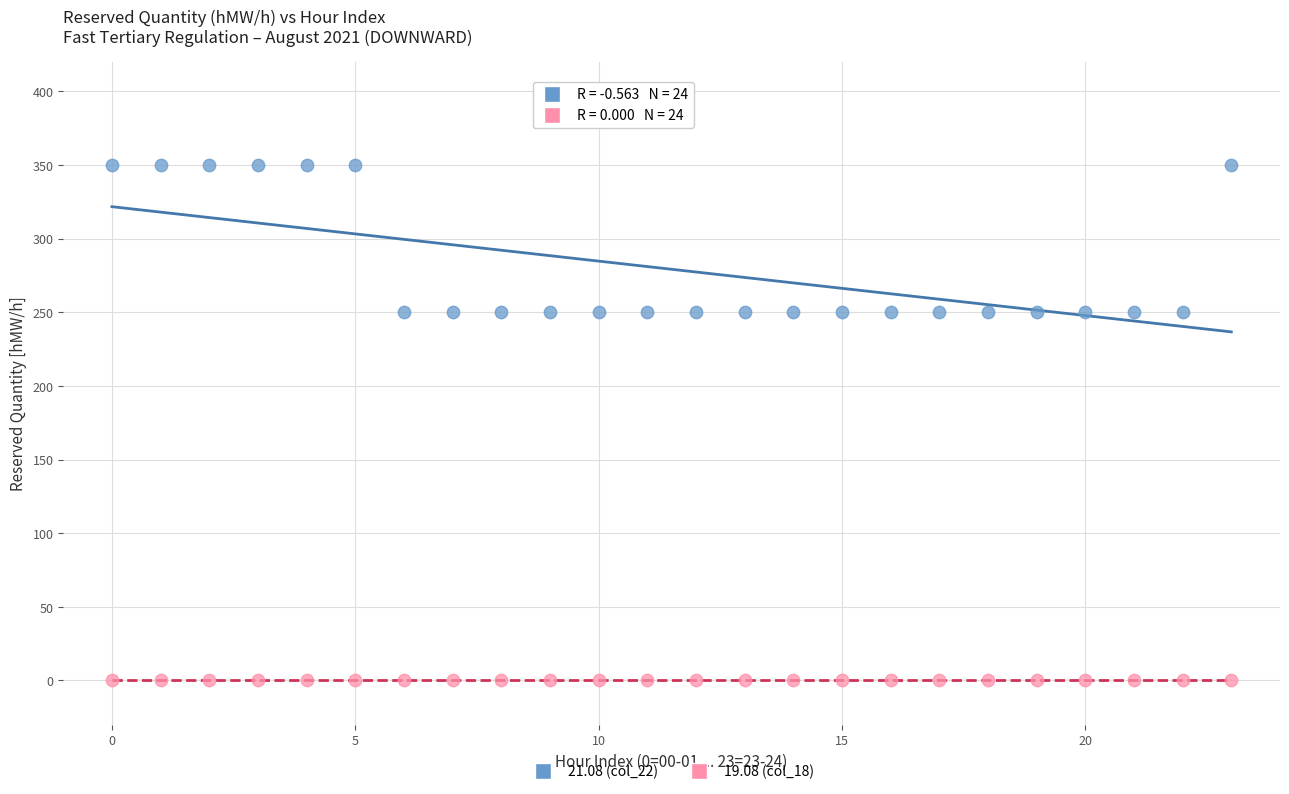

Which series contains the lowest Y value?

19.08 (col_18)